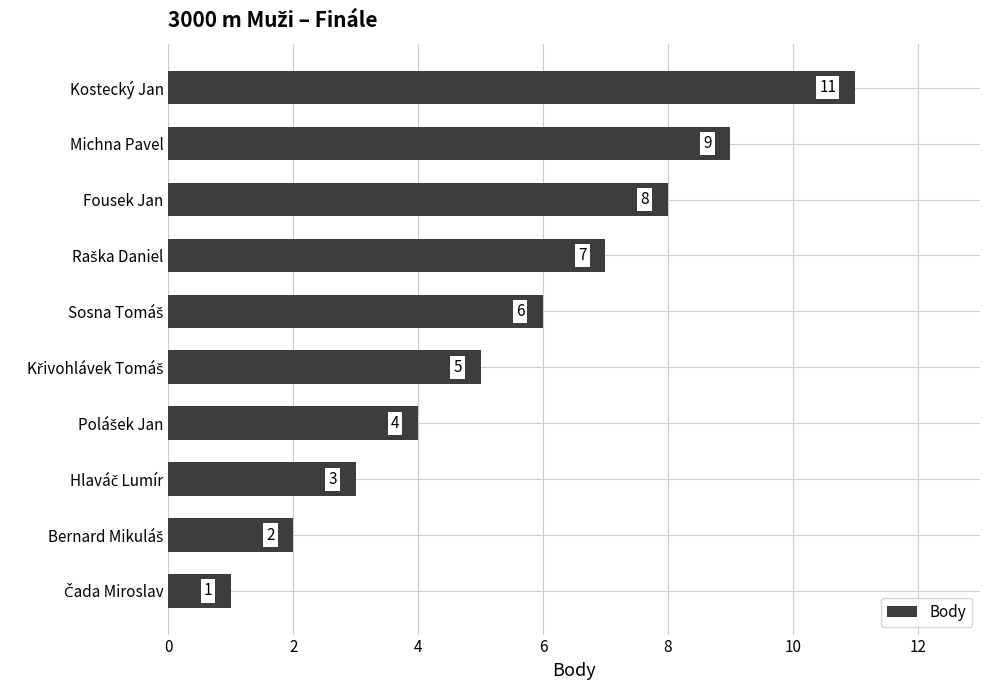

How many values are below 6?

5